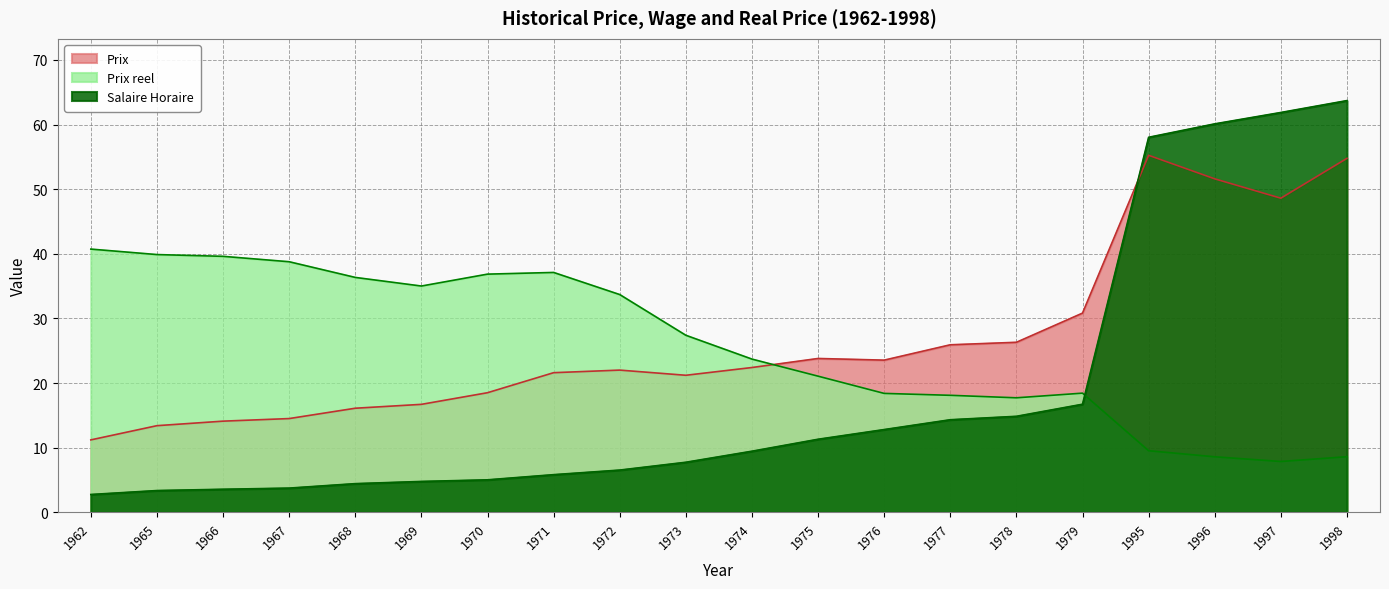

Reading left to right, transcribe all the data shown in this chart.

Salaire Horaire: 2.8	3.4	3.6	3.7	4.4	4.8	5.0	5.8	6.5	7.7	9.4	11.3	12.8	14.3	14.8	16.7	58.0	60.1	61.9	63.7
Prix: 11.2	13.4	14.1	14.5	16.1	16.7	18.5	21.6	22.0	21.2	22.4	23.8	23.5	25.9	26.3	30.8	55.2	51.6	48.6	54.8
Prix reel: 40.7	39.9	39.6	38.8	36.3	35.0	36.9	37.1	33.7	27.4	23.7	21.1	18.4	18.1	17.7	18.4	9.5	8.6	7.9	8.6